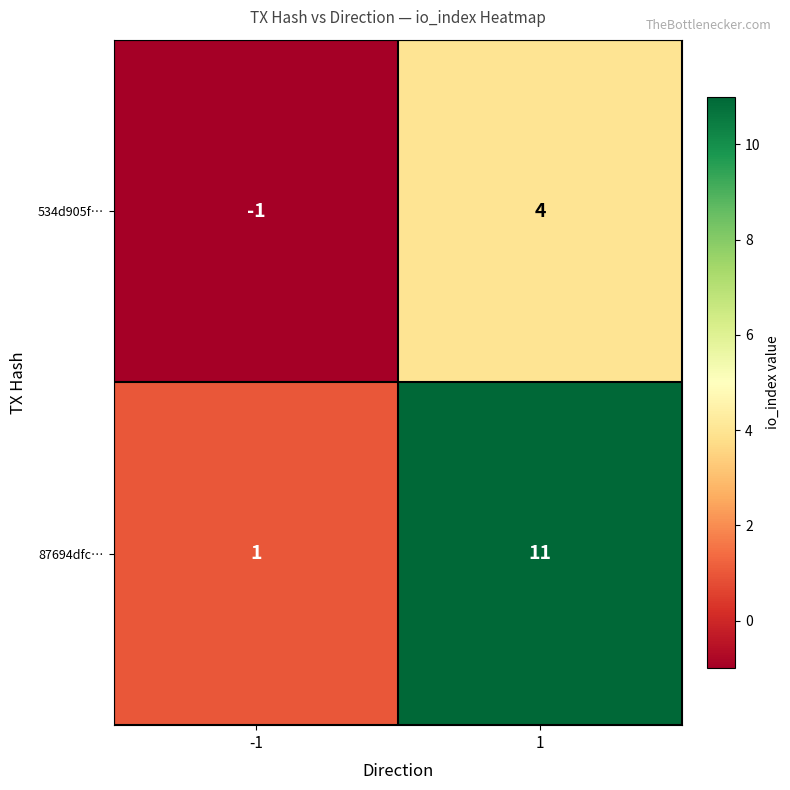

The value of 534d905f… at -1 is -2. True or false?

False